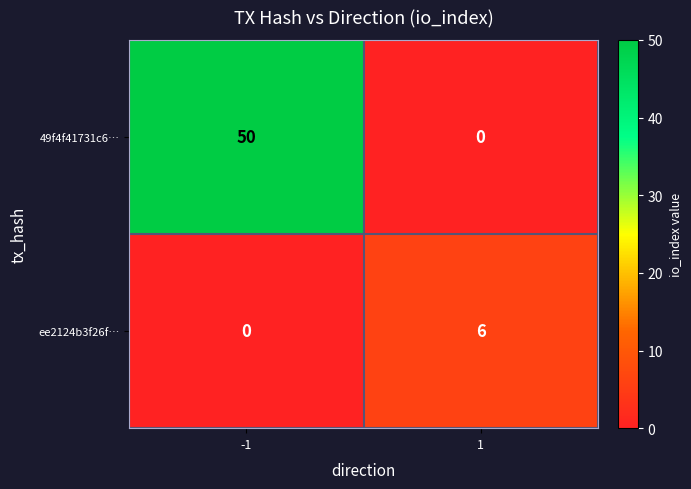

Reading left to right, what are all the values shown in this chart?

49f4f41731c6…: -1=50	1=0
ee2124b3f26f…: -1=0	1=6